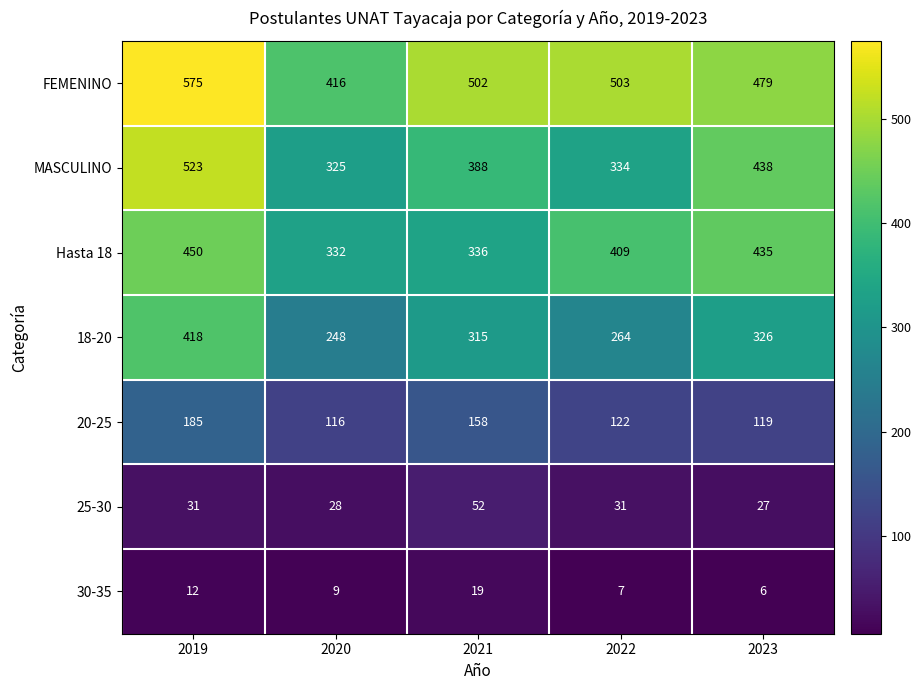

How many data points does each series have?

5